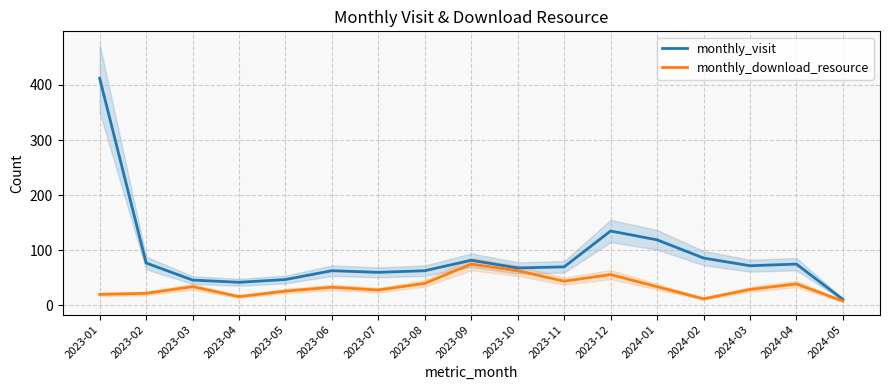

What is the sum of all monthly_visit values?

1528